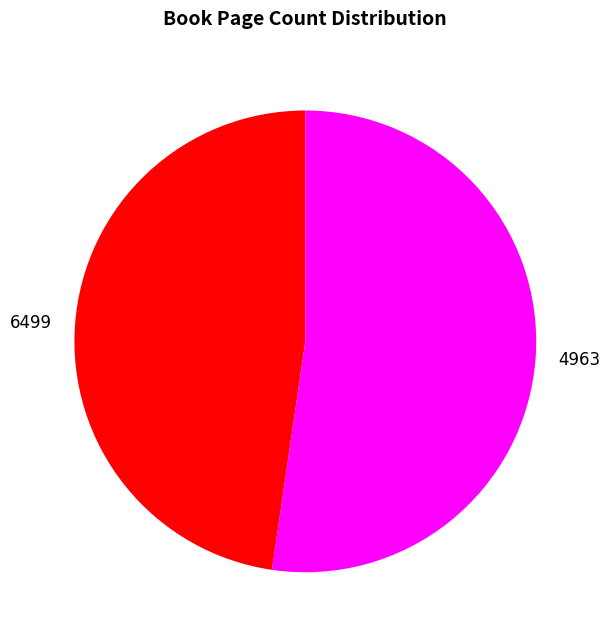

Do 6499 and 4963 together represent more than half of the pie?

Yes